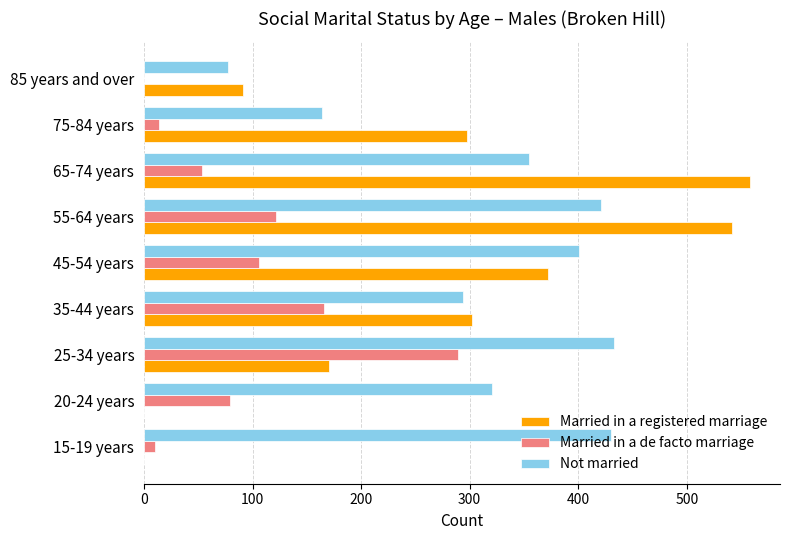

At which label is Not married closest to 255?

35-44 years